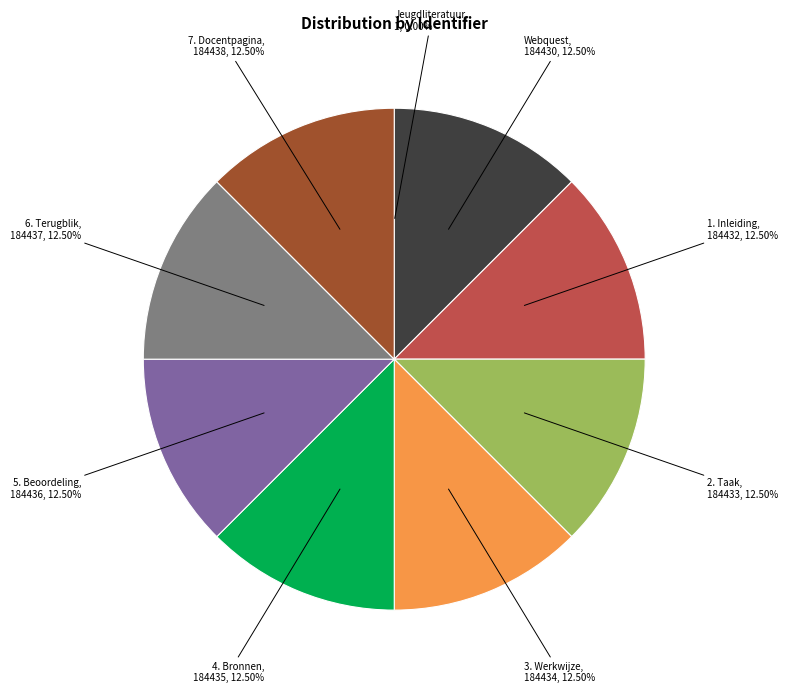

Is there a majority slice in this chart?

No